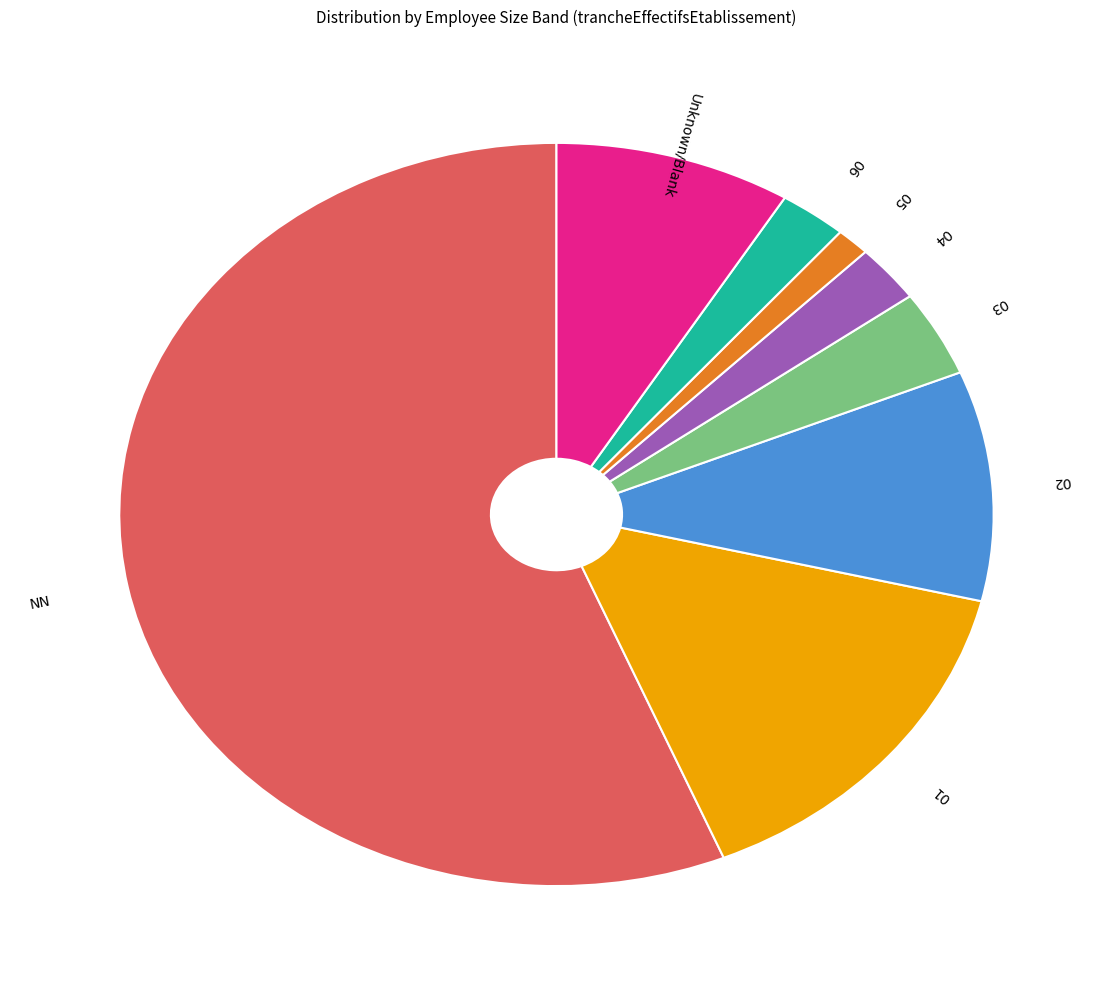

Is there a majority slice in this chart?

Yes